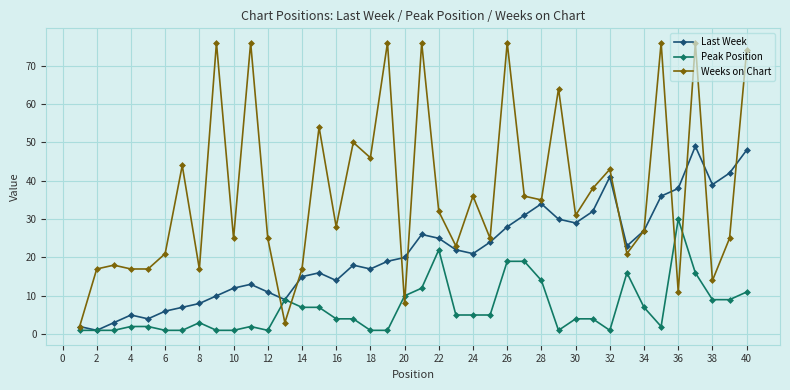

What is the maximum value for Last Week?

49